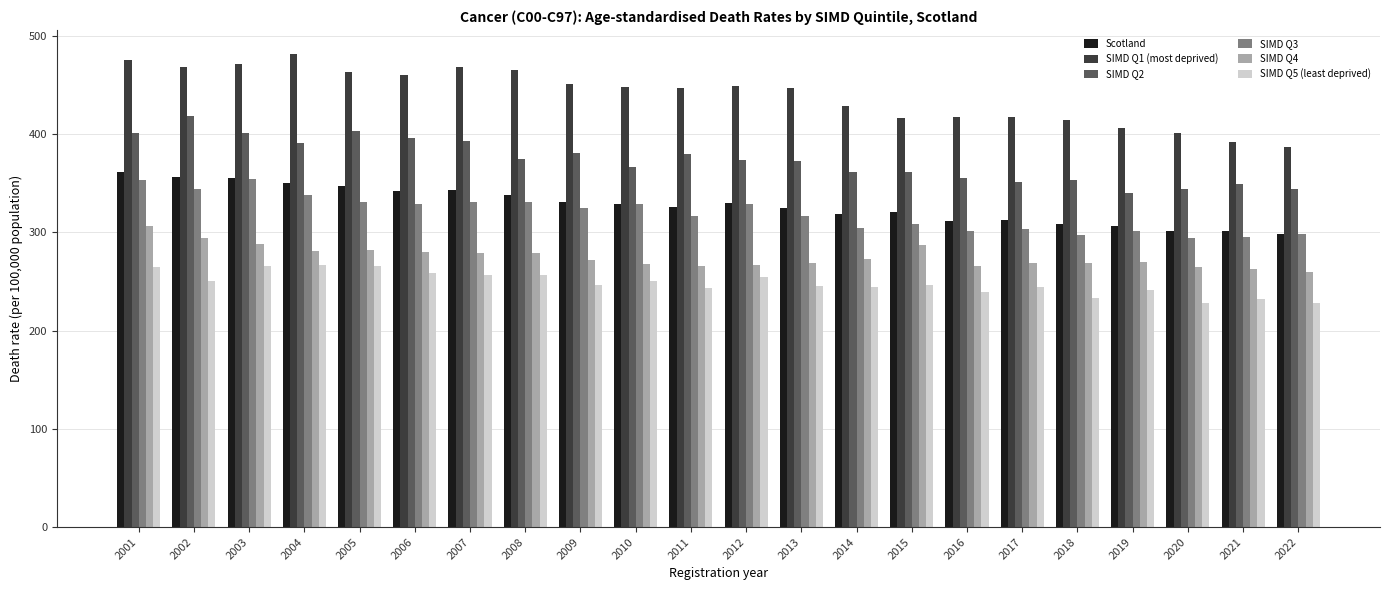

The SIMD Q5 (least deprived) series shows 82.6 at 2022. True or false?

False